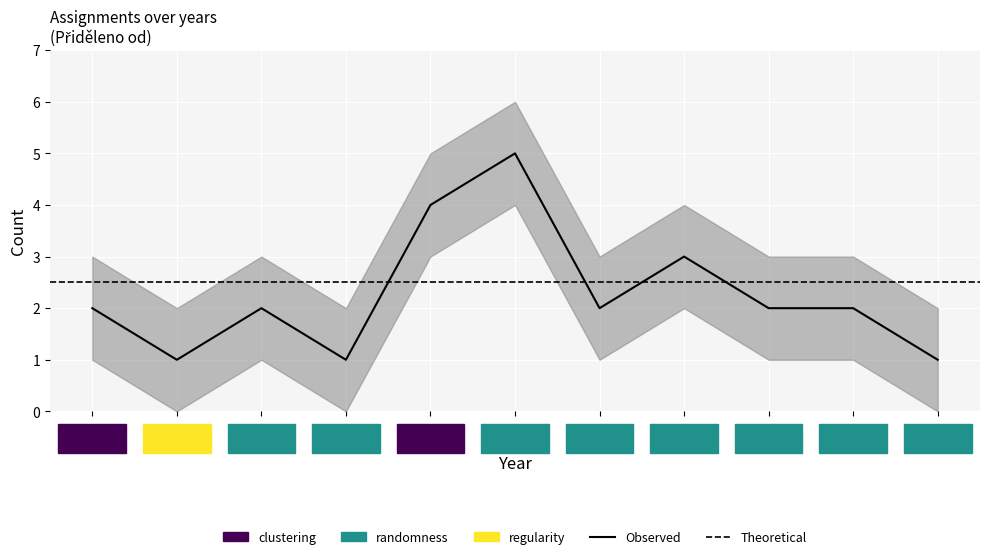

What is the difference between the maximum and minimum values?

4